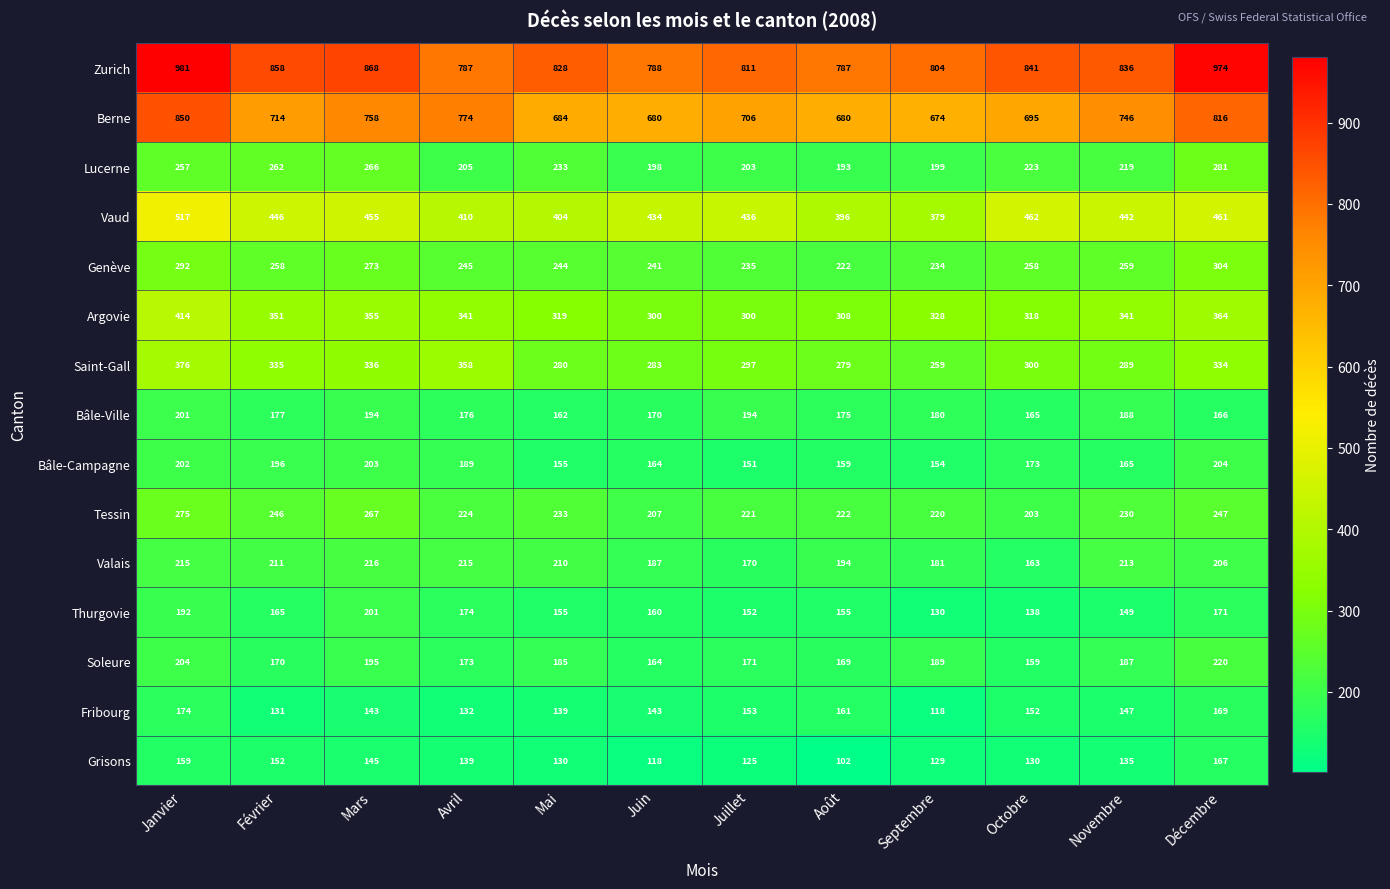

What is the difference between the maximum and second lowest values in the Lucerne series?

83